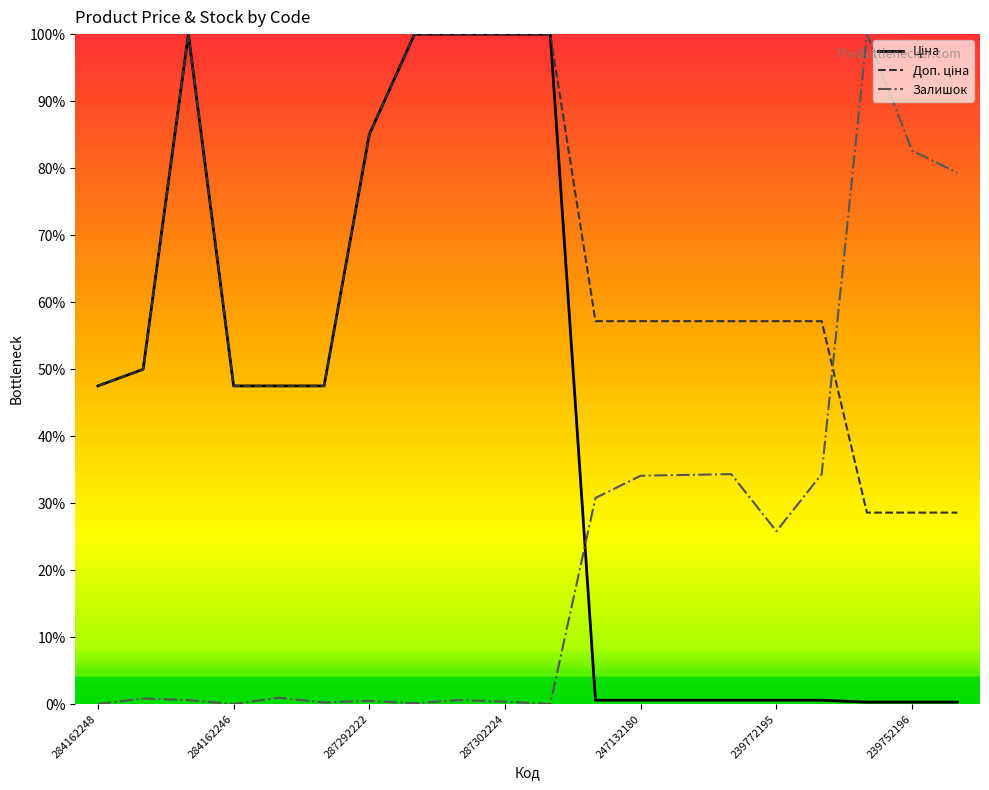

At how many categories does at least one series exceed 0?

20